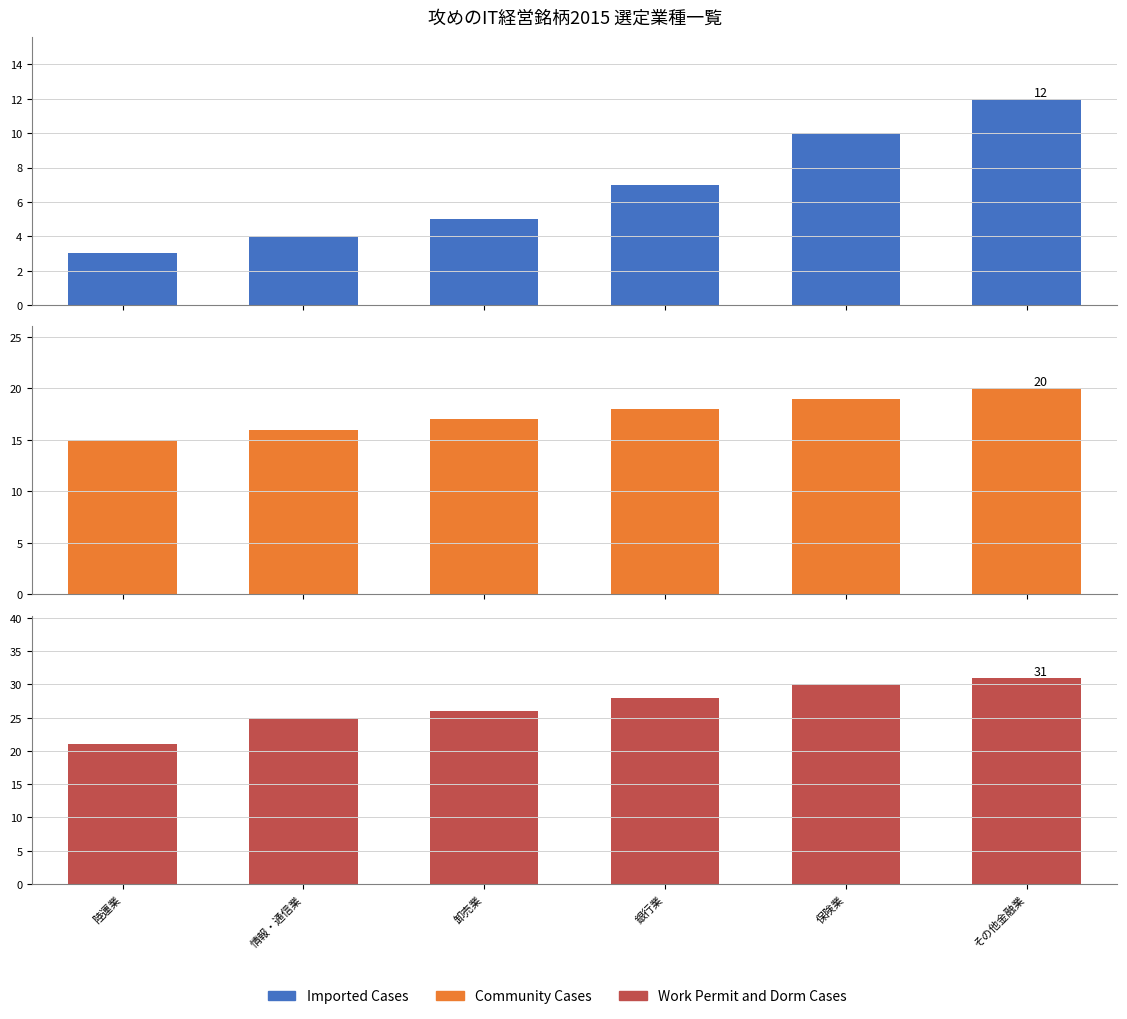

What is the sum of the Imported Cases values at 情報・通信業 and 卸売業?

9